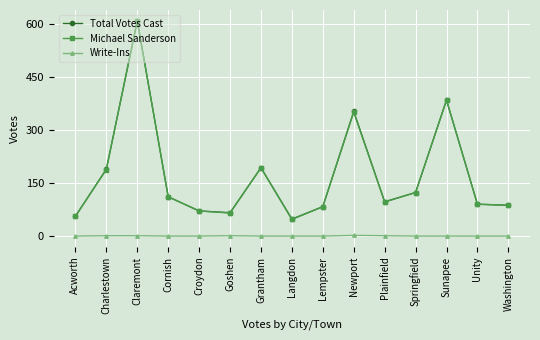

What is the maximum value shown in the chart?

608